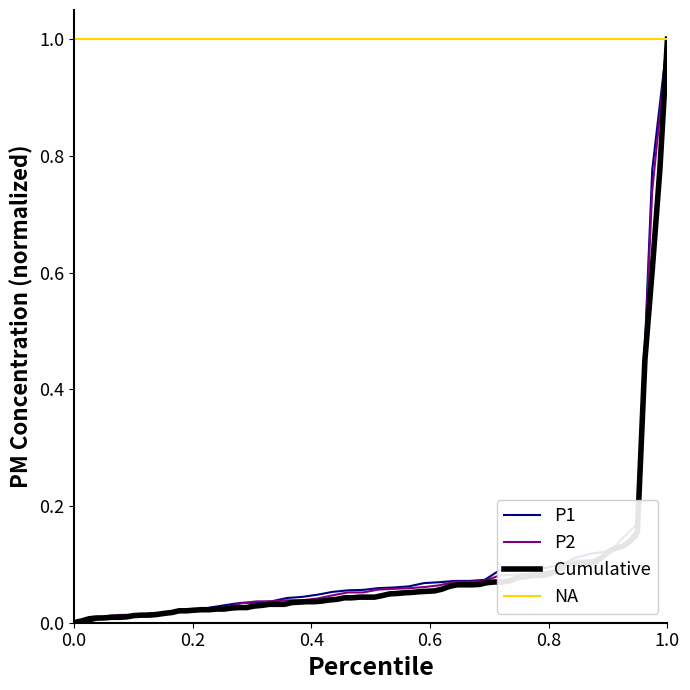

At which label does P1 reach its peak?

1.0